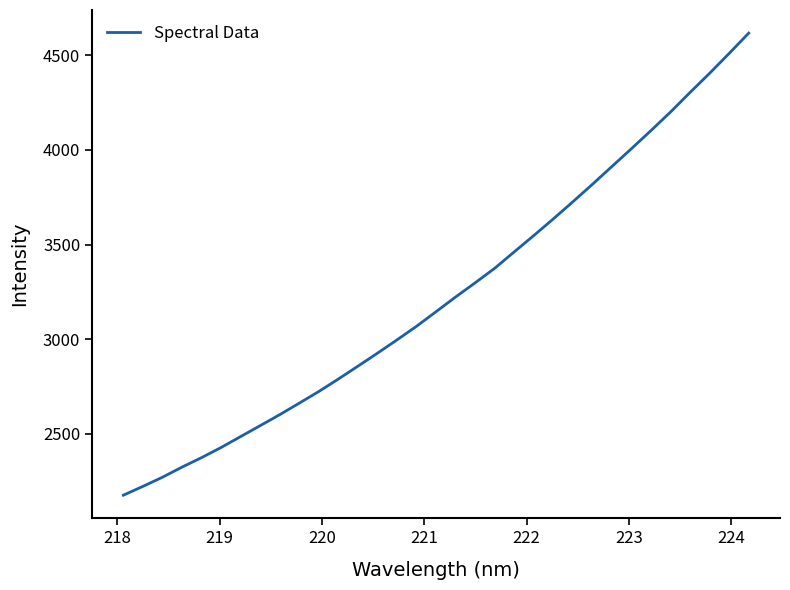

Count the number of data series in this chart.

1